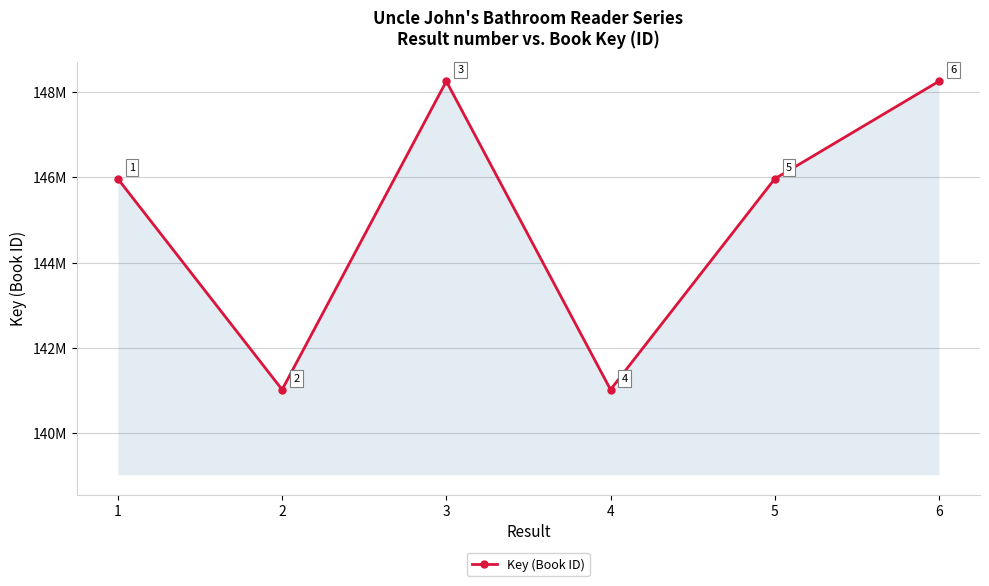

Is this an area chart (filled region under the line)?

Yes